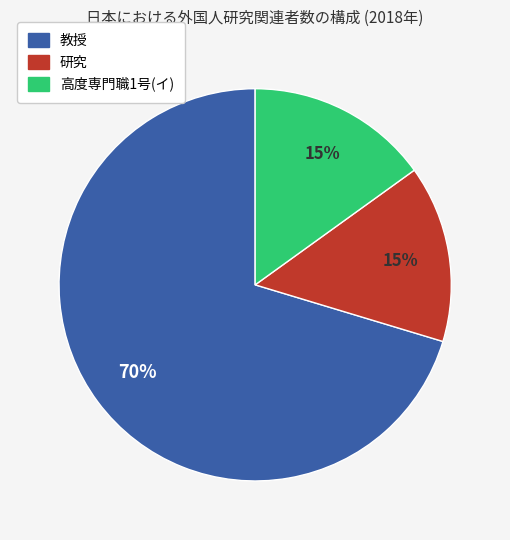

To the nearest percent, what is the difference between the 高度専門職1号(イ) and 教授 slice percentages?

55%